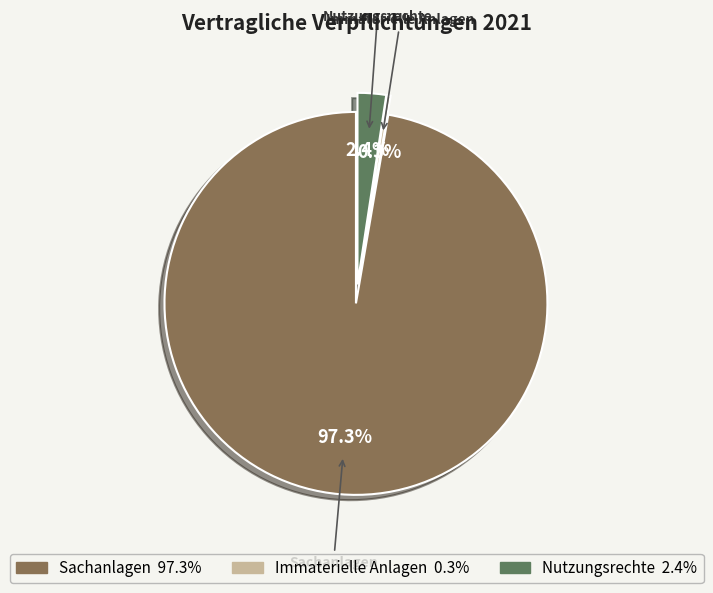

To the nearest percent, what is the average slice percentage?

33%